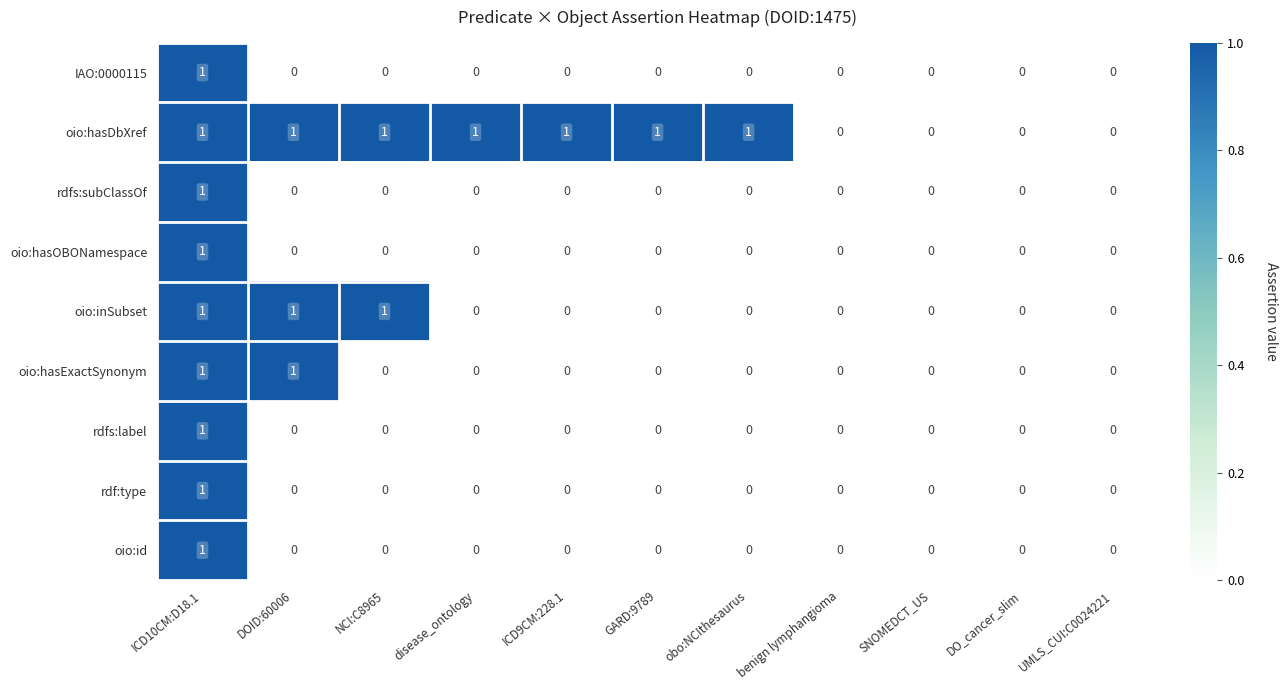

What is the sum of all oio:inSubset values?

3